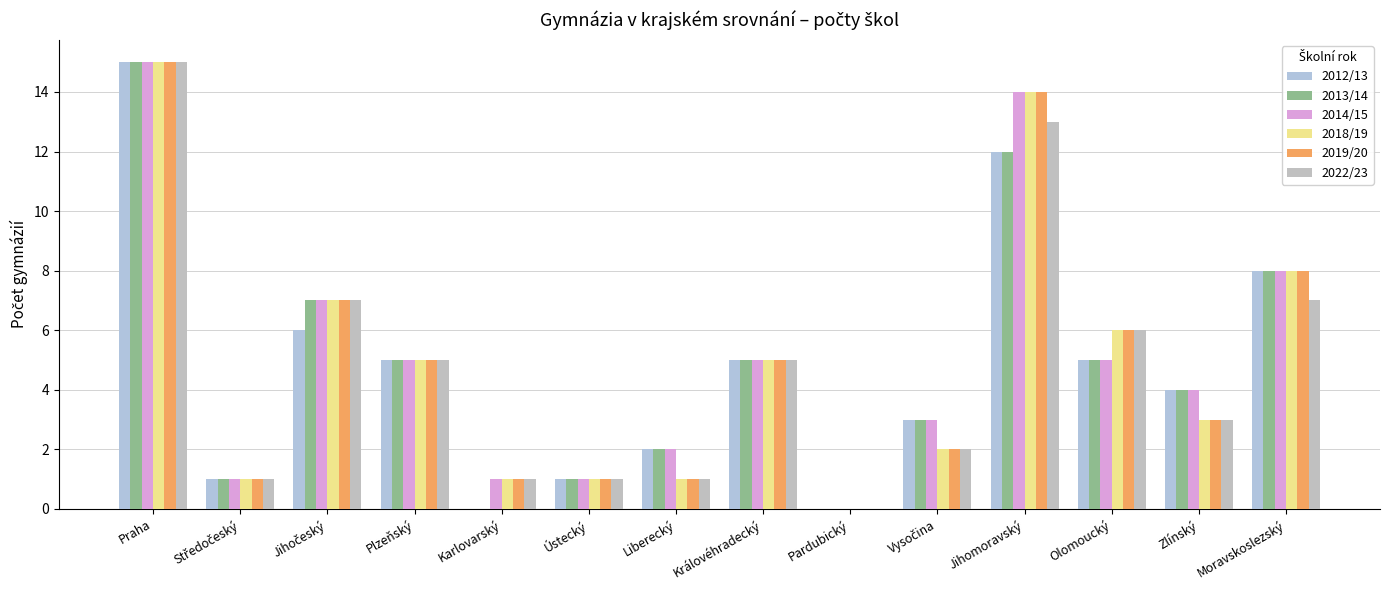

Count the number of data series in this chart.

6